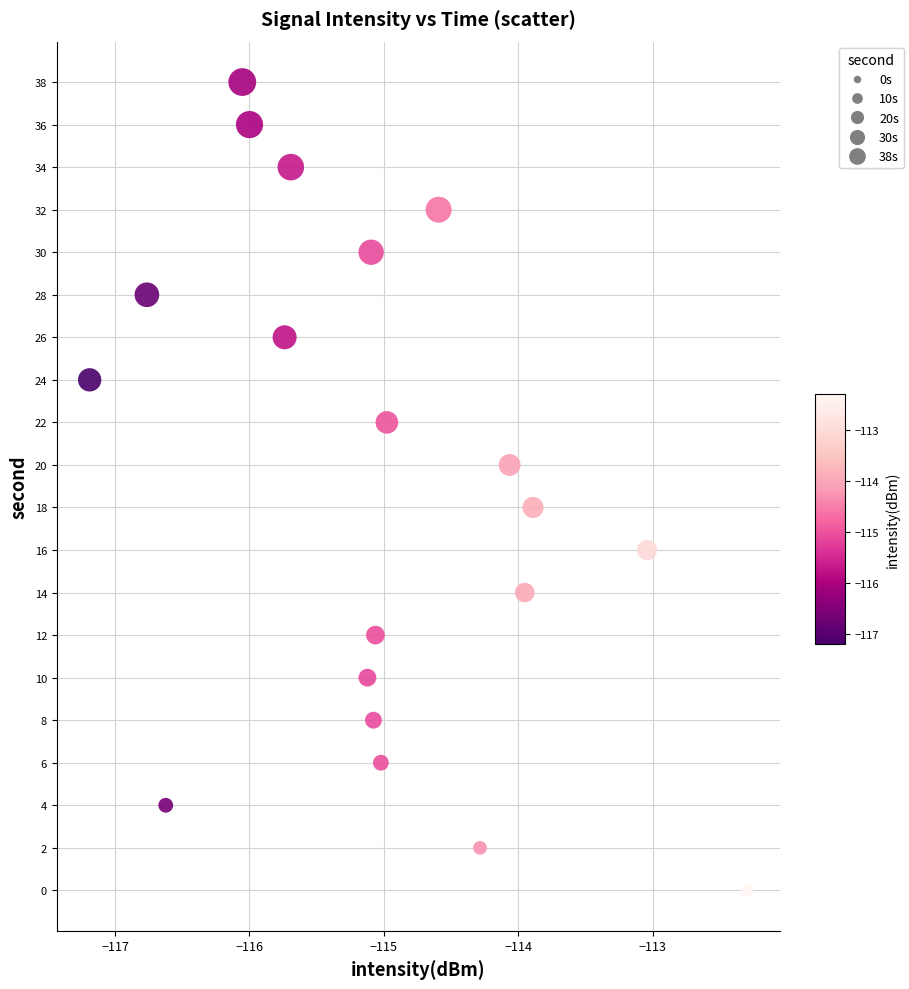

What is the range of Y values (max minus min)?

38